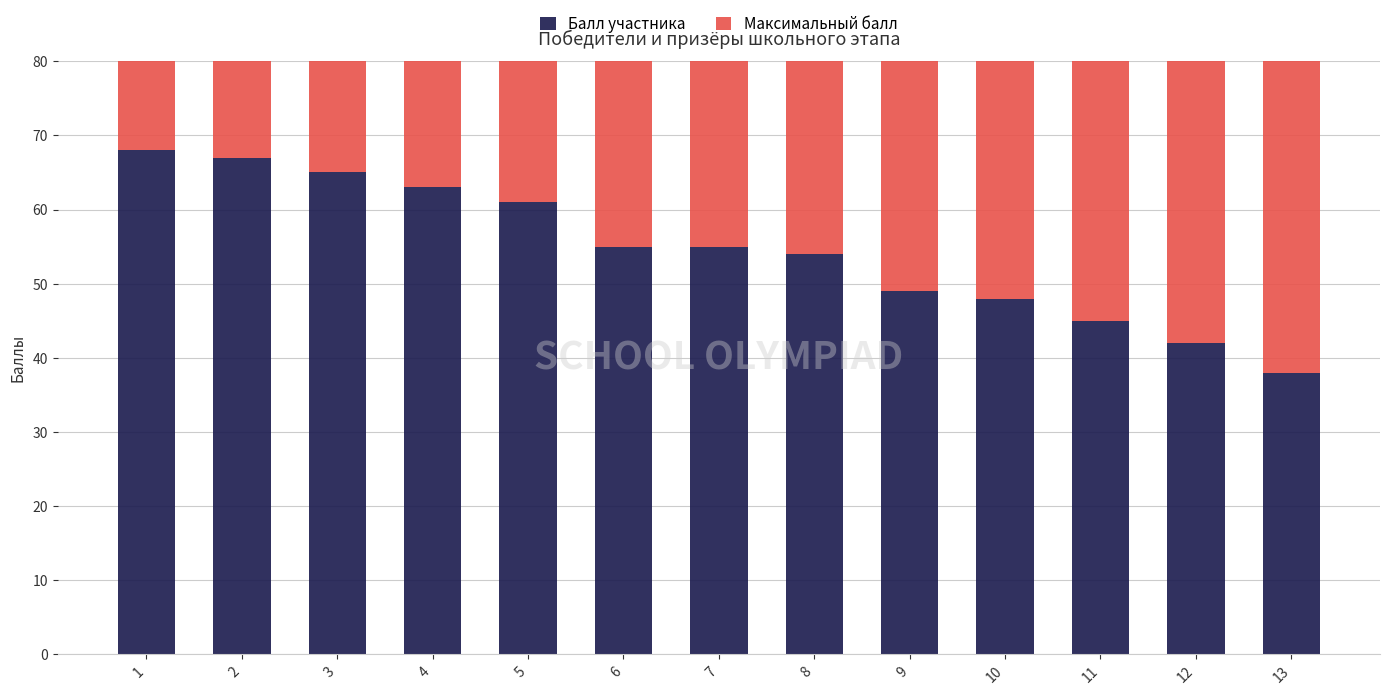

Which series has the largest range (max minus min)?

Балл участника